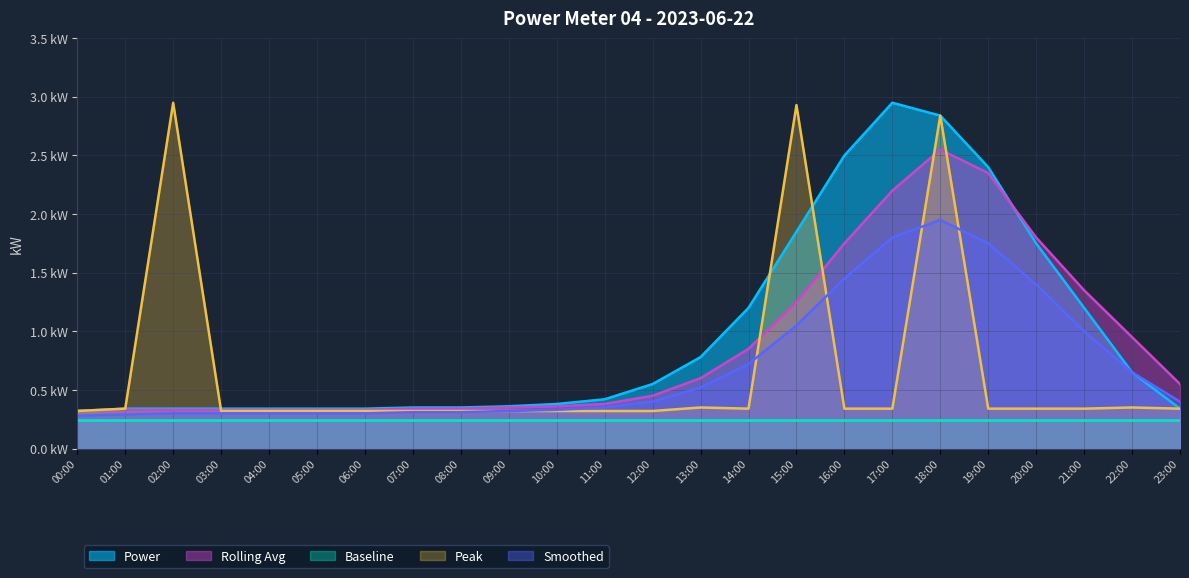

What are all the series names shown in the legend?

Power, Rolling Avg, Baseline, Peak, Smoothed